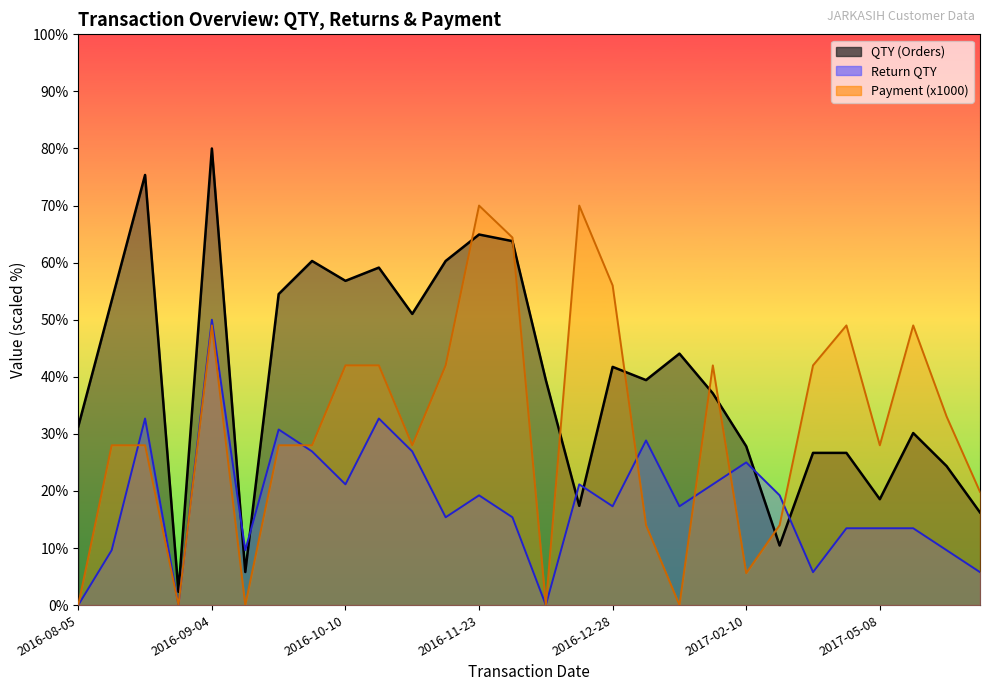

What is the maximum value for Return QTY?

50.0